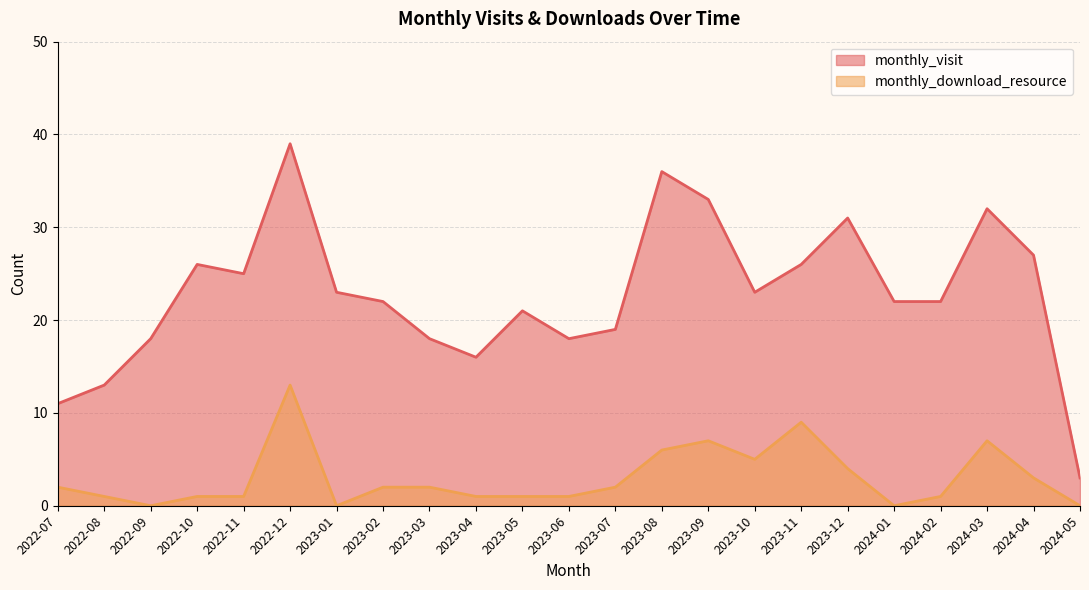

The value of monthly_visit at 2023-04 is 4. True or false?

False